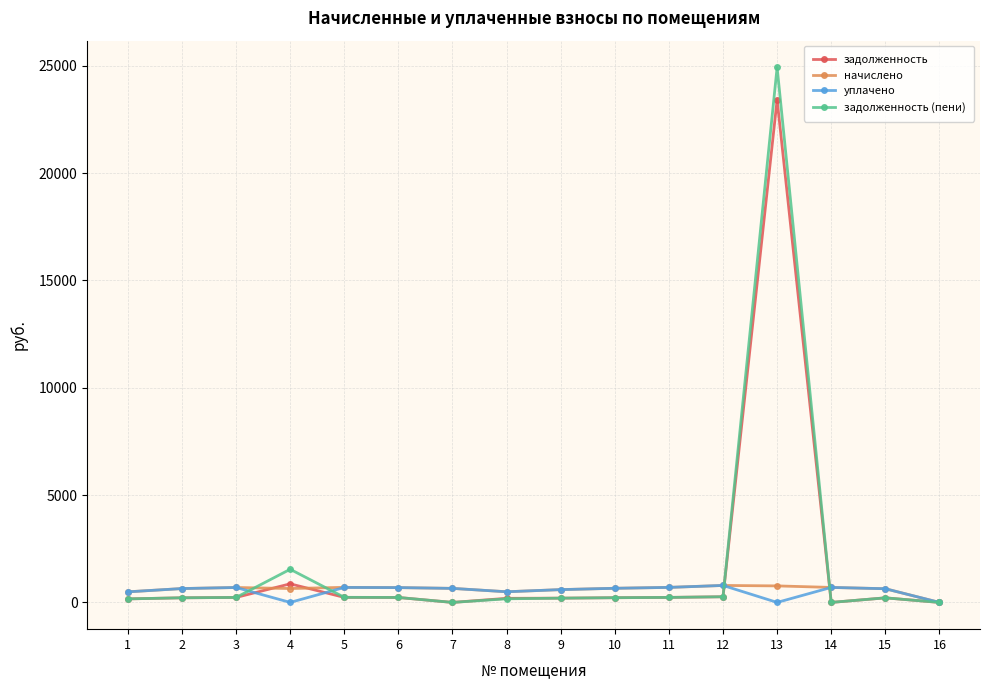

How many series are shown in this chart?

4